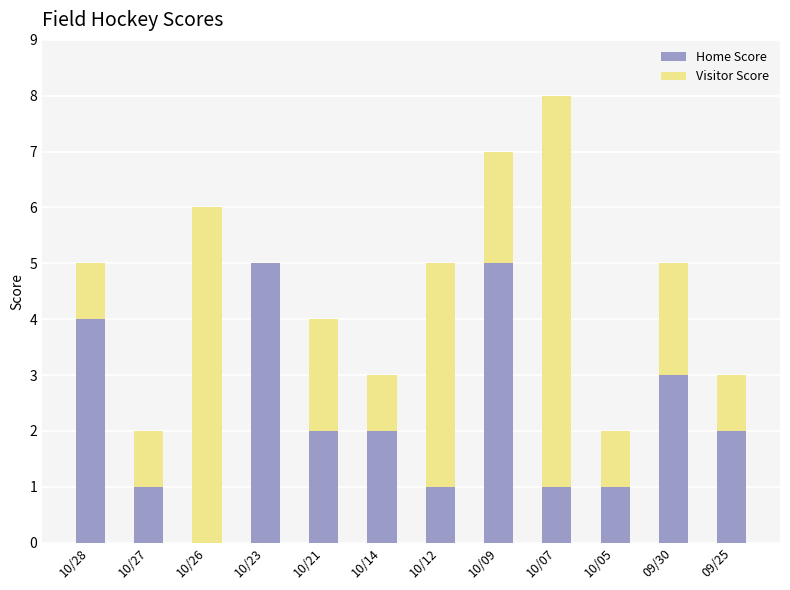

What is the total value across all series at 10/28?

5